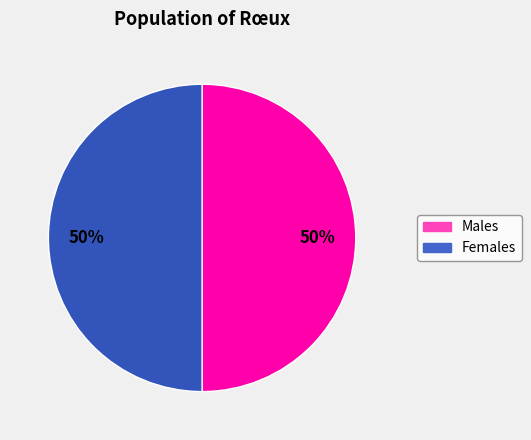

To the nearest percent, what is the average slice percentage?

50%